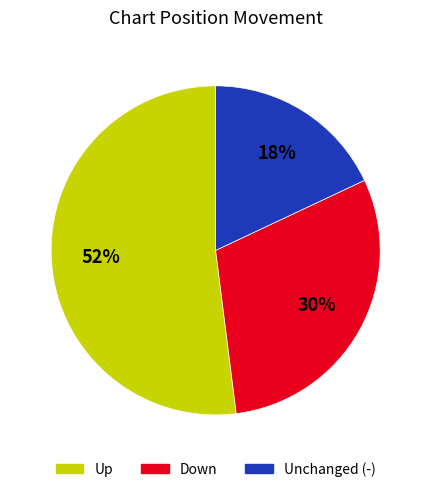

Is there any slice that represents more than half of the pie?

Yes